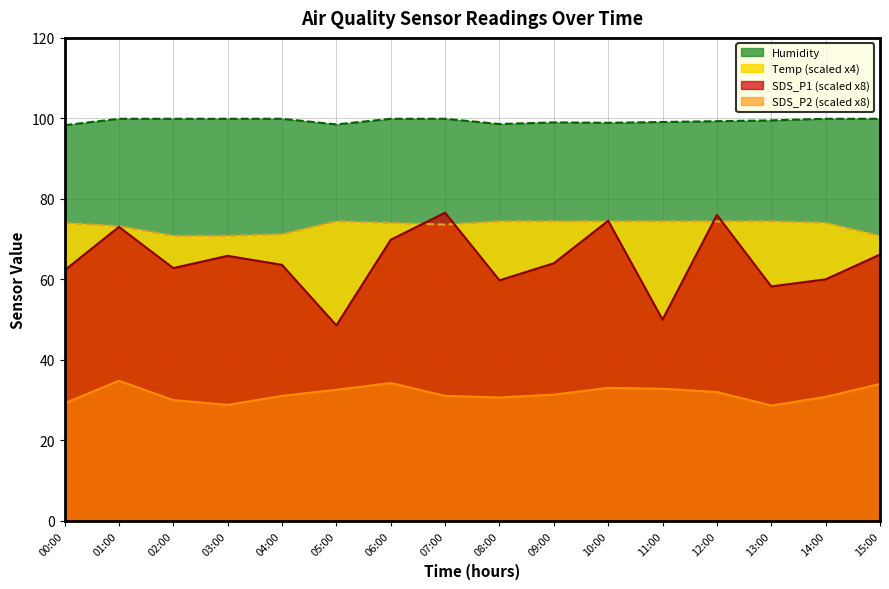

How many lines are shown in the chart?

4